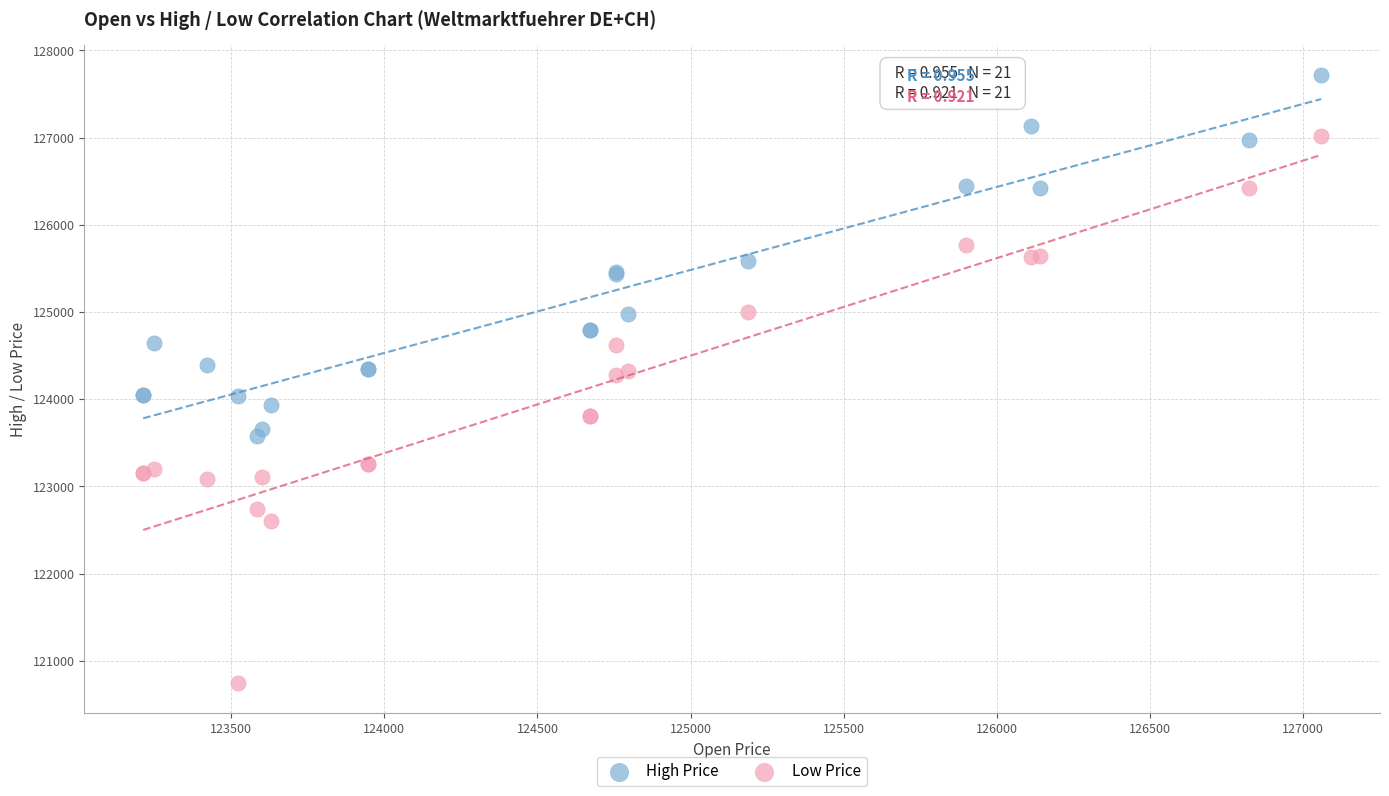

Which series has the largest Y range (max minus min)?

Low Price